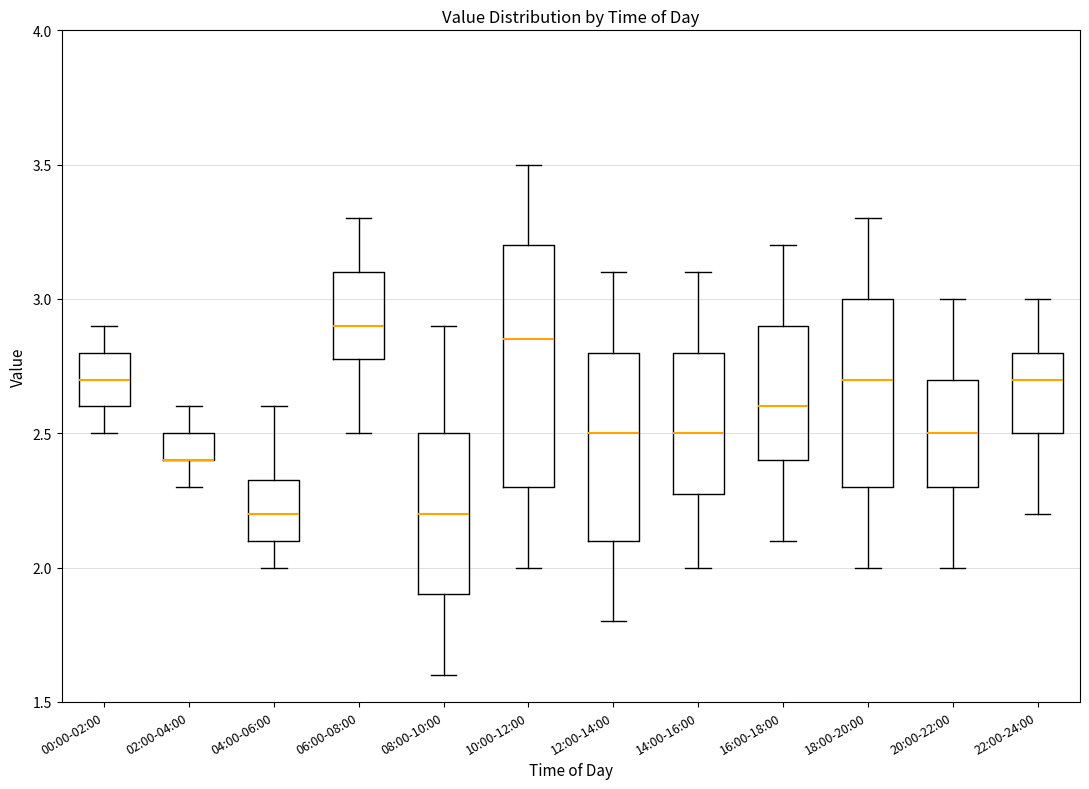

Where does the upper whisker of the box for 18:00-20:00 end on the y-axis? The values are not printed on the chart, so give them approximately, as read against the axis.

3.30